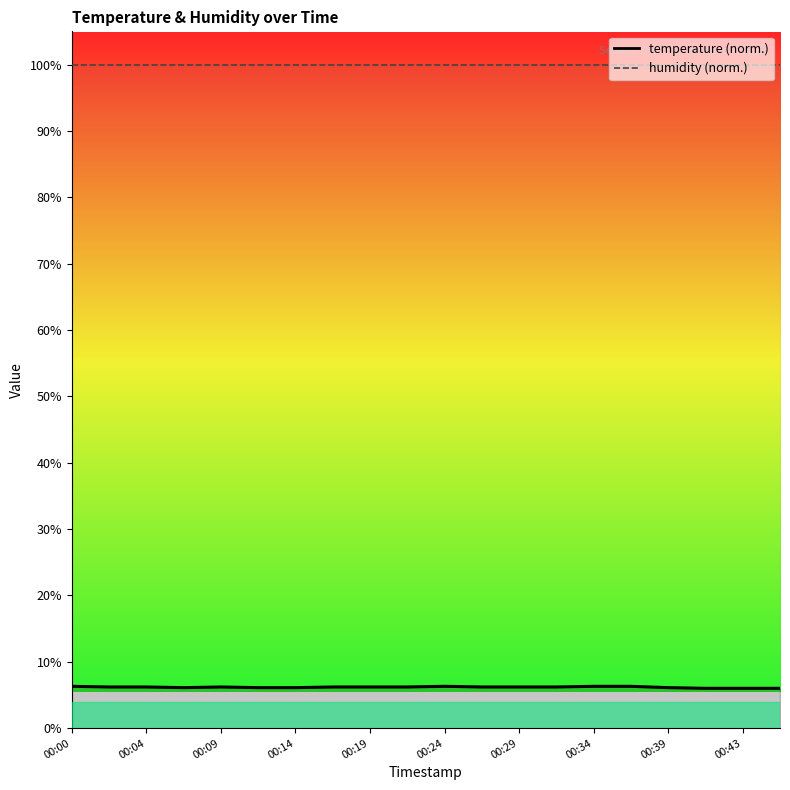

Which has a higher value, 00:29 or 00:07?

00:29